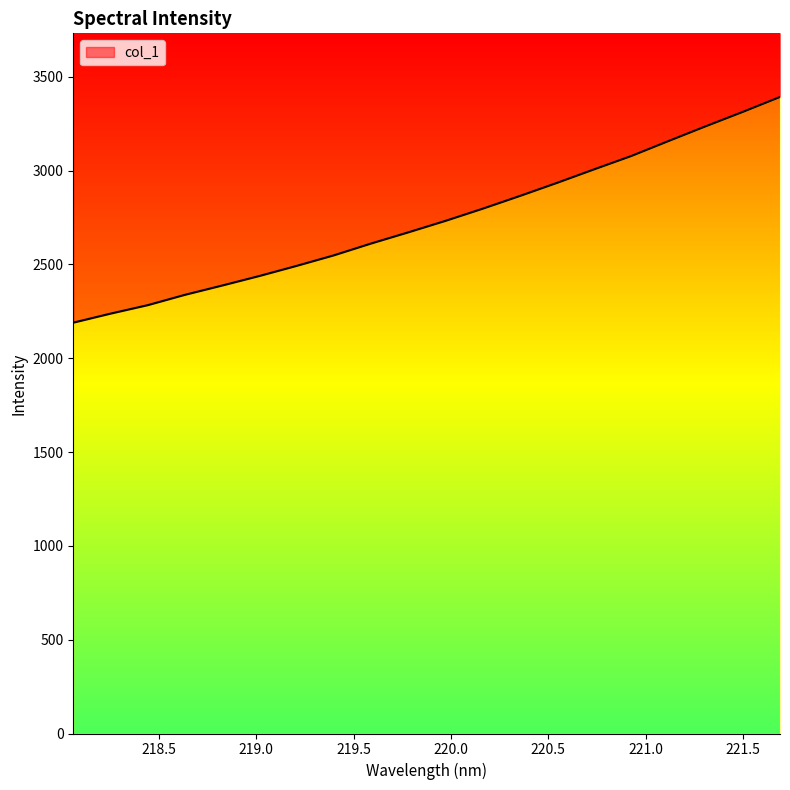

What is the label of the 14th point from the right?

219.2067